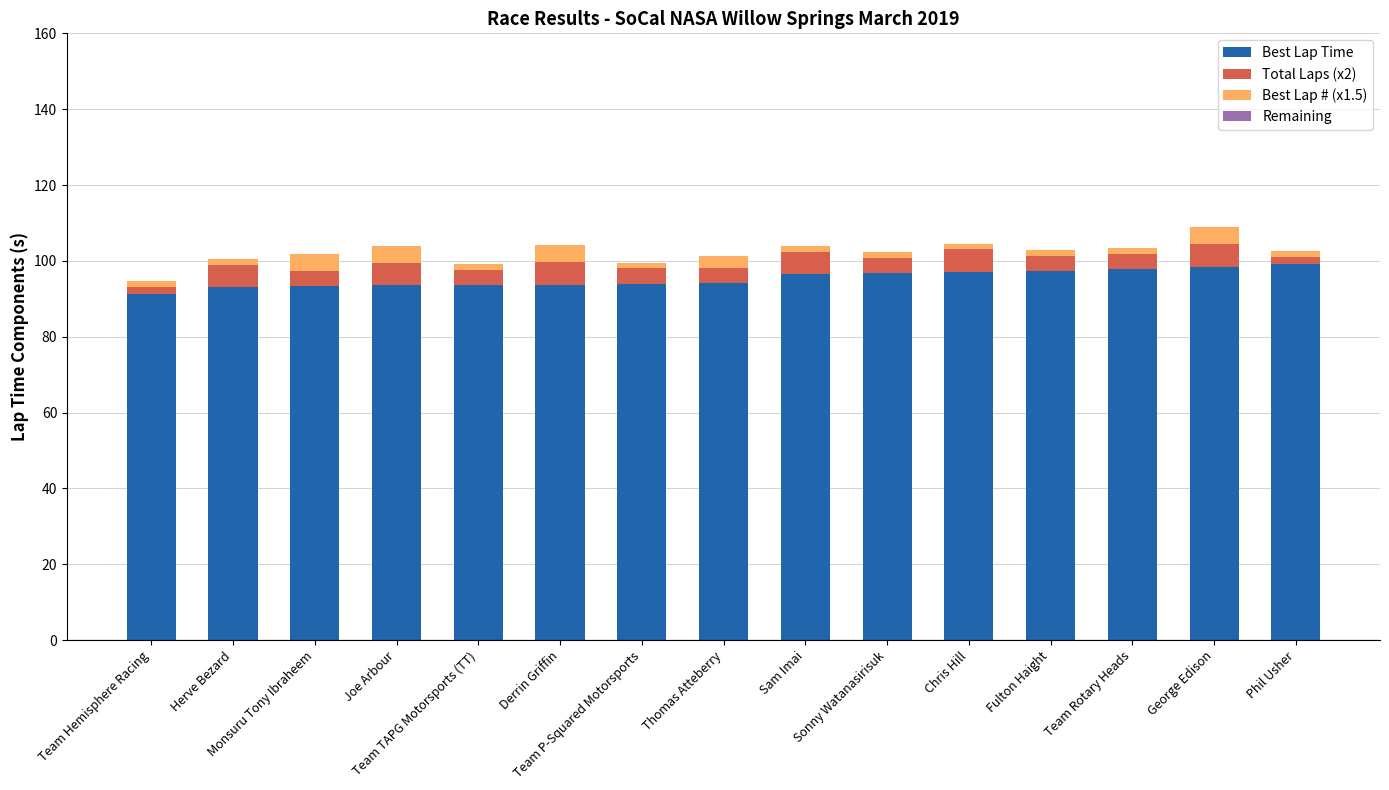

What is the maximum value for Best Lap Time?

99.1